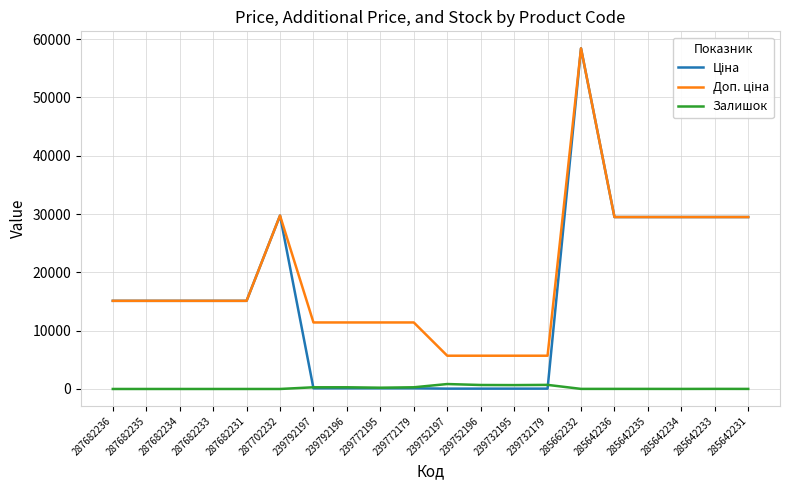

What is the difference between the highest and lowest values at 287682234?

15120.0